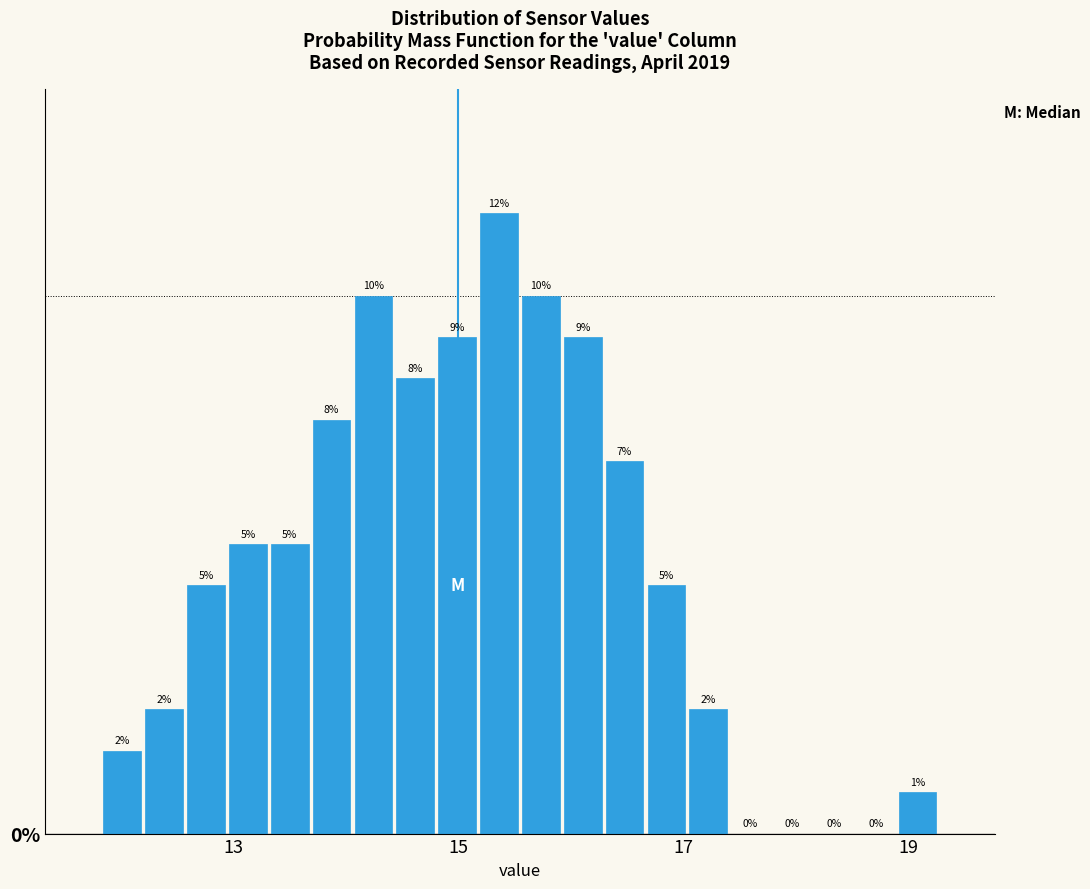

Read against the x-axis, roughly where is the centre of the tallest bar?

15.4